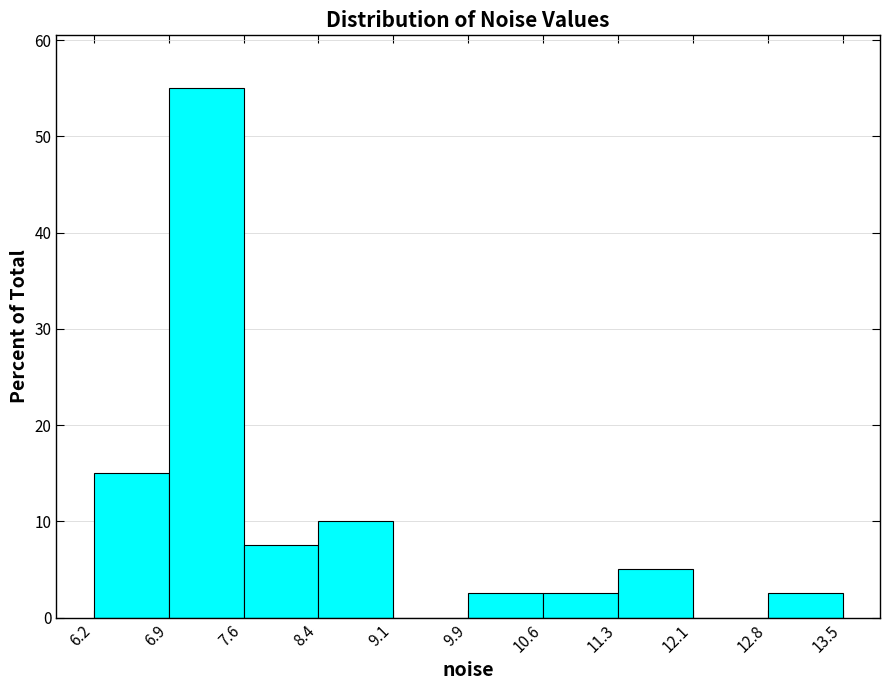

Reading left to right, transcribe this chart: for each bar, give the range it covers on the x-axis and its height. The values are not printed on the chart, so give them approximately, as read against the axis.

6.2 to 6.9: 15
6.9 to 7.6: 55
7.6 to 8.4: 8
8.4 to 9.1: 10
9.1 to 9.9: 0
9.9 to 10.6: 3
10.6 to 11.3: 3
11.3 to 12.1: 5
12.1 to 12.8: 0
12.8 to 13.5: 3